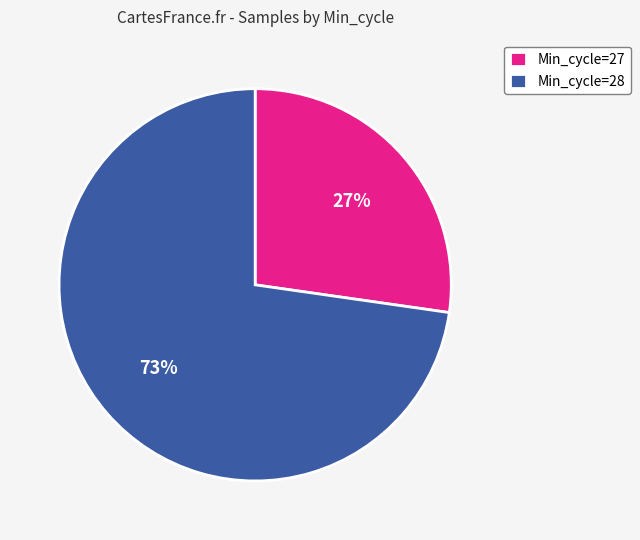

Which has a higher value, Min_cycle=27 or Min_cycle=28?

Min_cycle=28